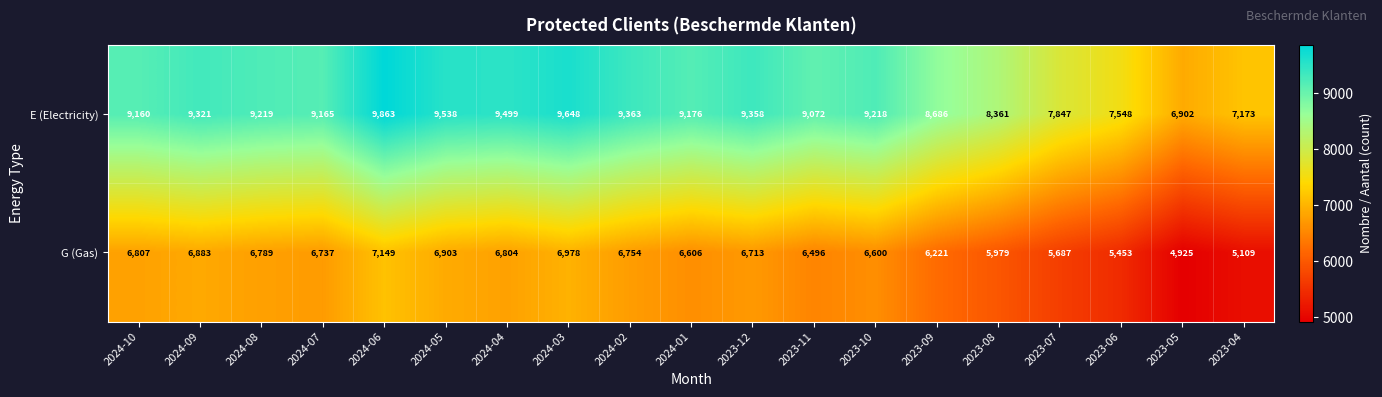

What is the difference between the highest and lowest values at 2023-10?

2618